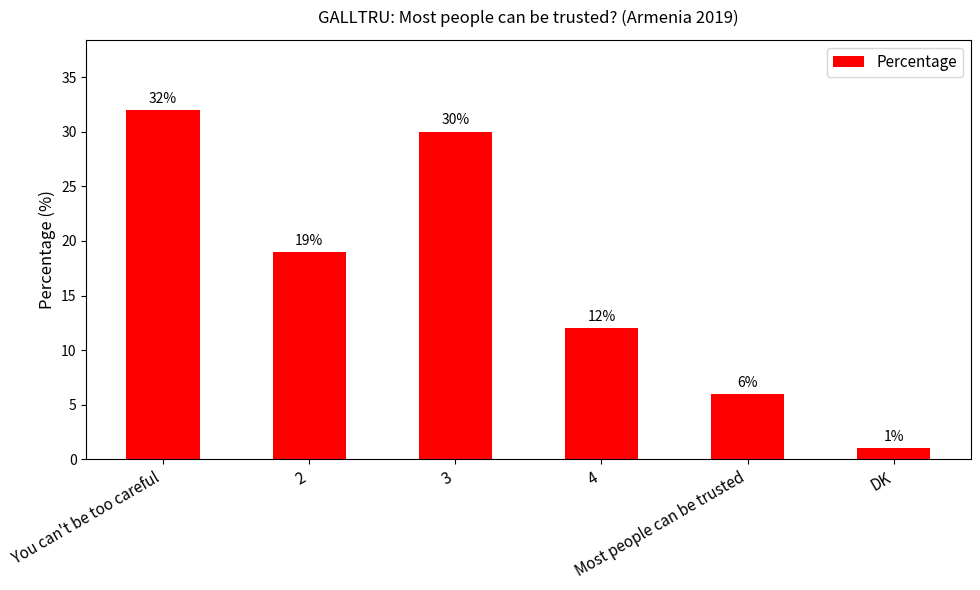

Rank the categories by value from lowest to highest.

DK, Most people can be trusted, 4, 2, 3, You can't be too careful